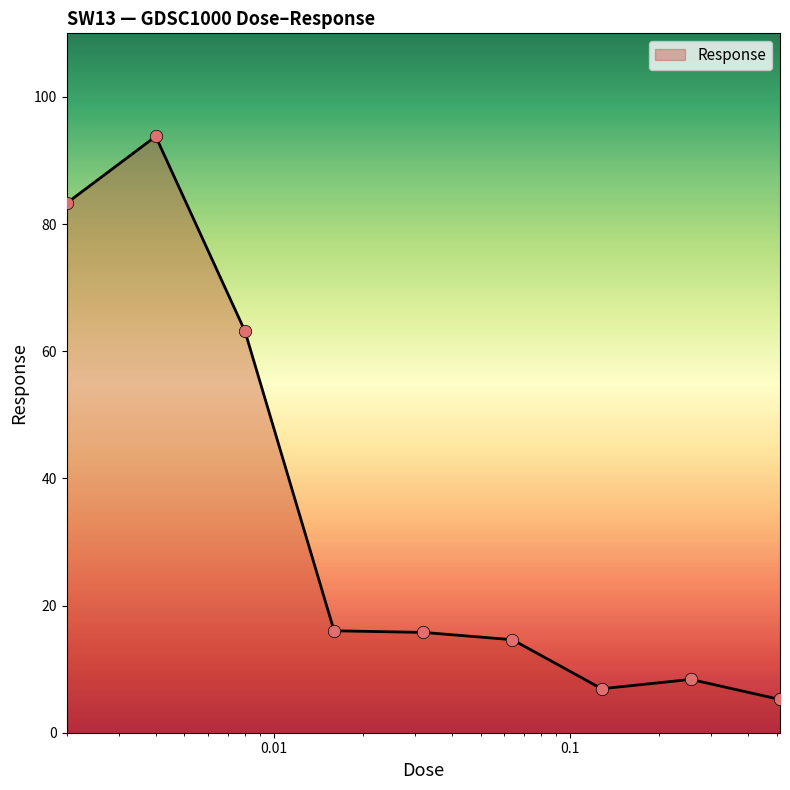

What is the minimum value shown in the chart?

5.2